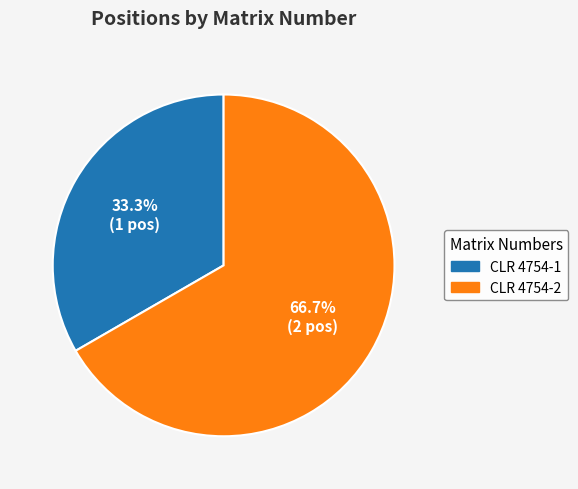

Is there a majority slice in this chart?

Yes